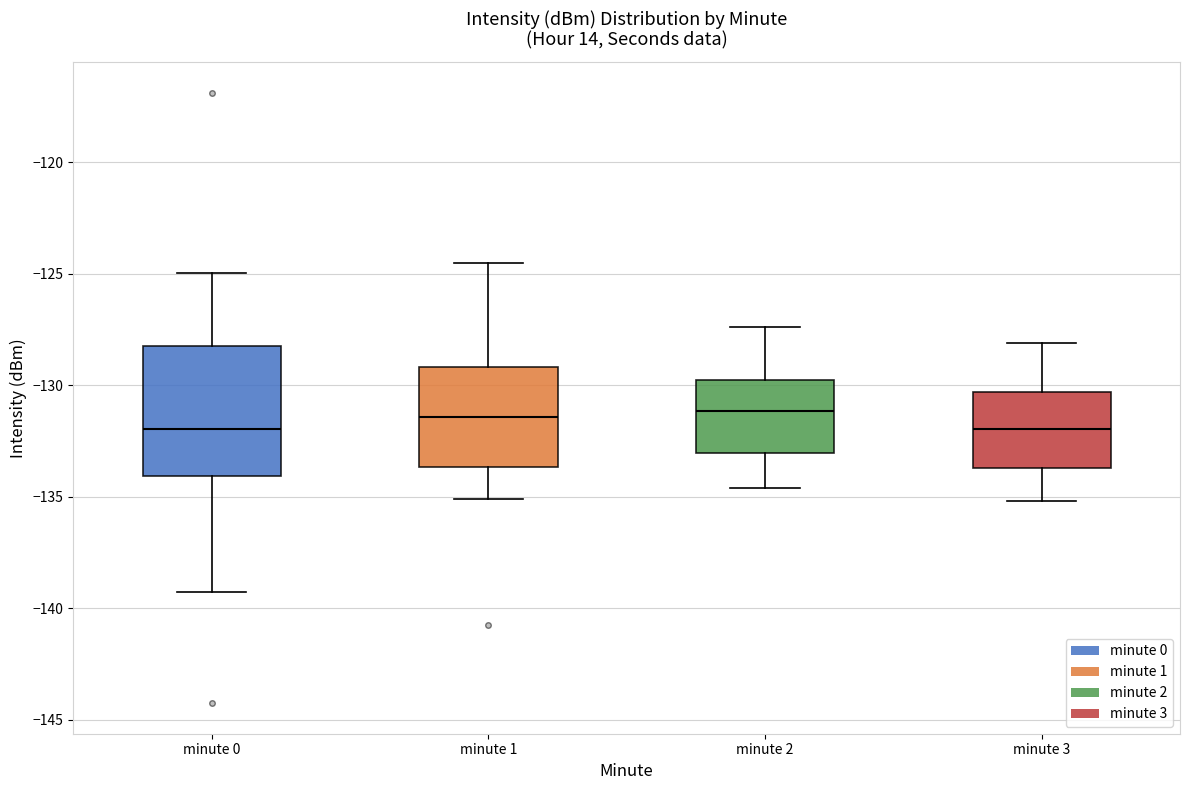

Which box is the tallest, from its lower edge to its upper edge?

minute 0